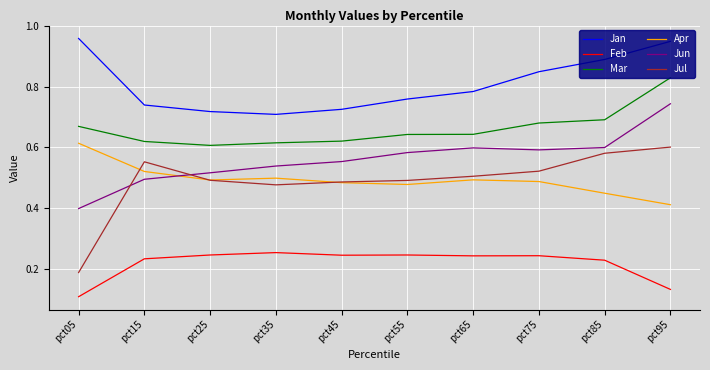

Which series changed the most between pct05 and pct95?

Jul